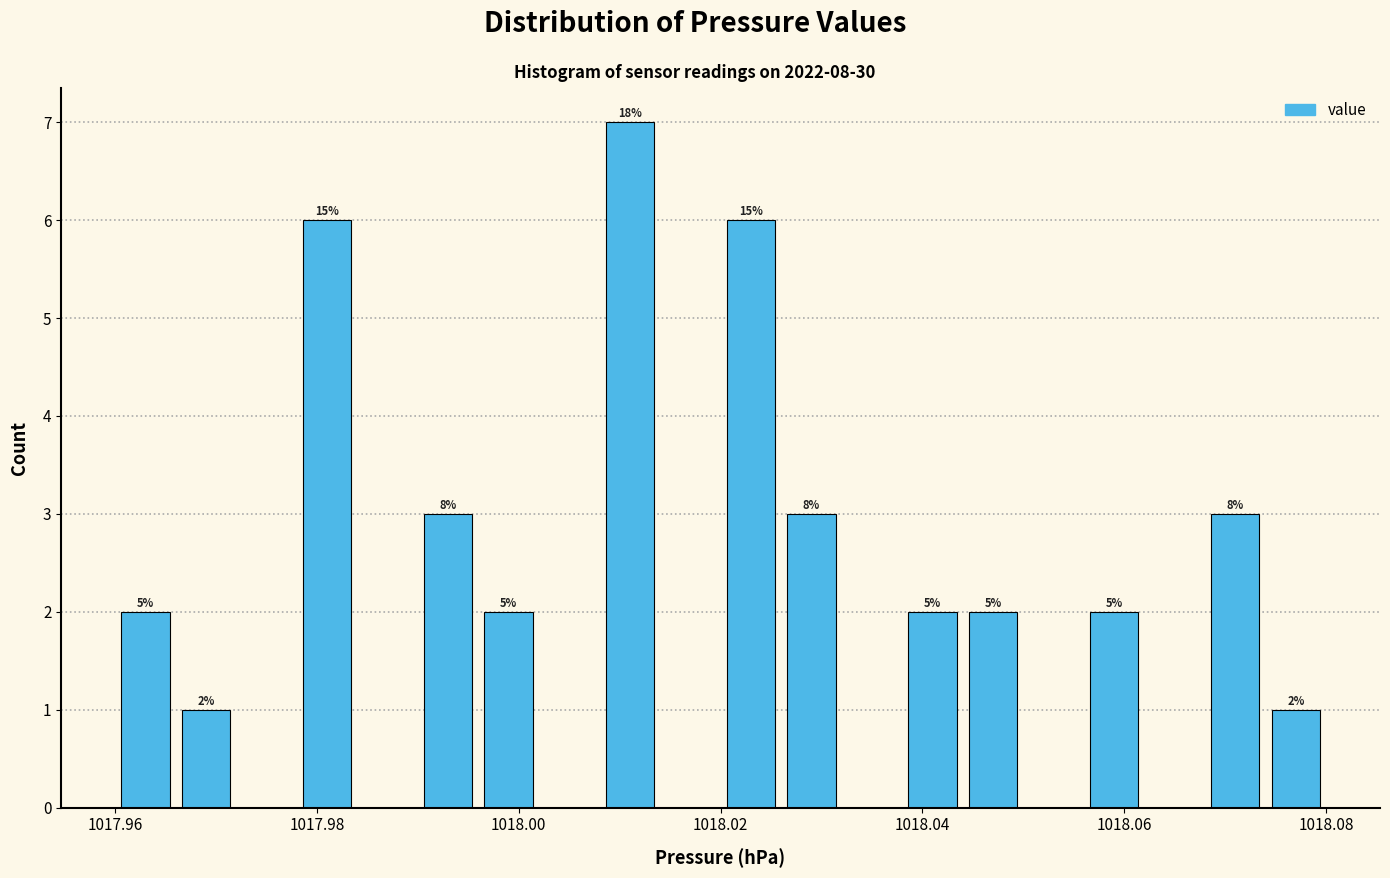

Around what value on the x-axis is the tallest bar? Give the approximate position of its centre, as read against the axis.

1018.012